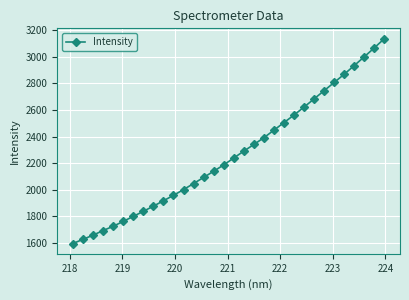

What is the minimum value shown in the chart?

1593.5